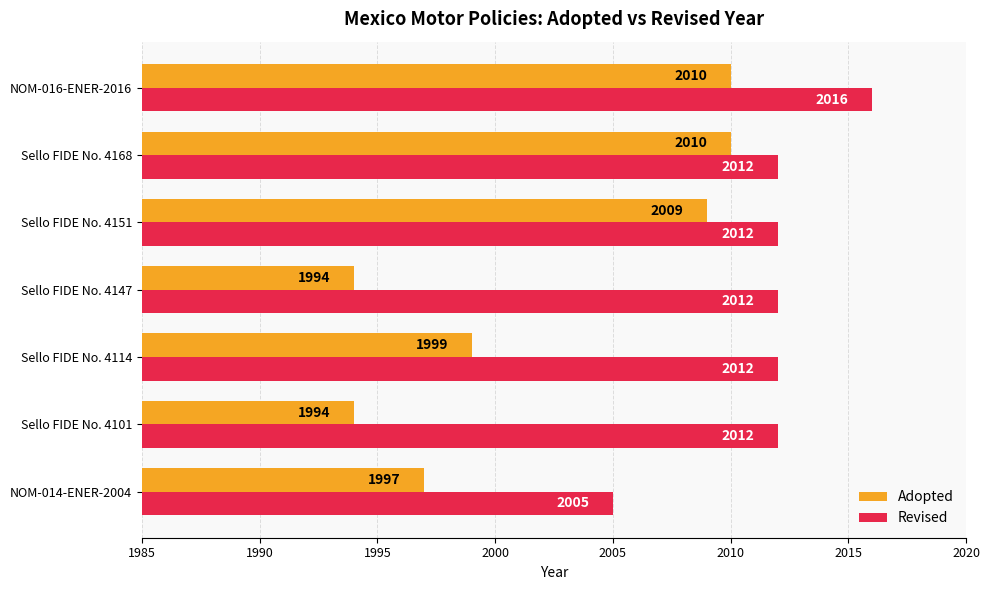

What is the approximate value of Revised at Sello FIDE No. 4151?

2012